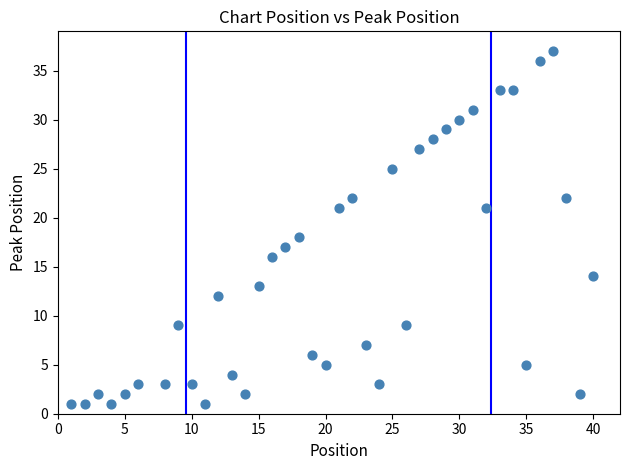

What Y value in the scatter plot is closest to 19?

18